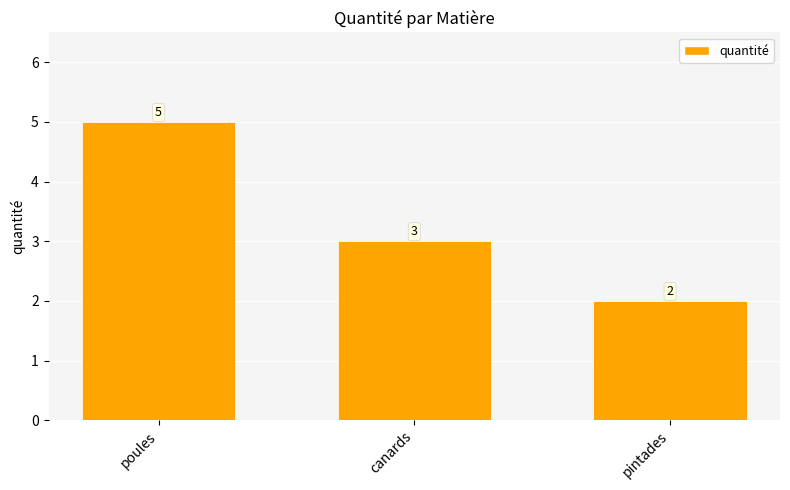

Where is the data nearest to the value 3?

canards